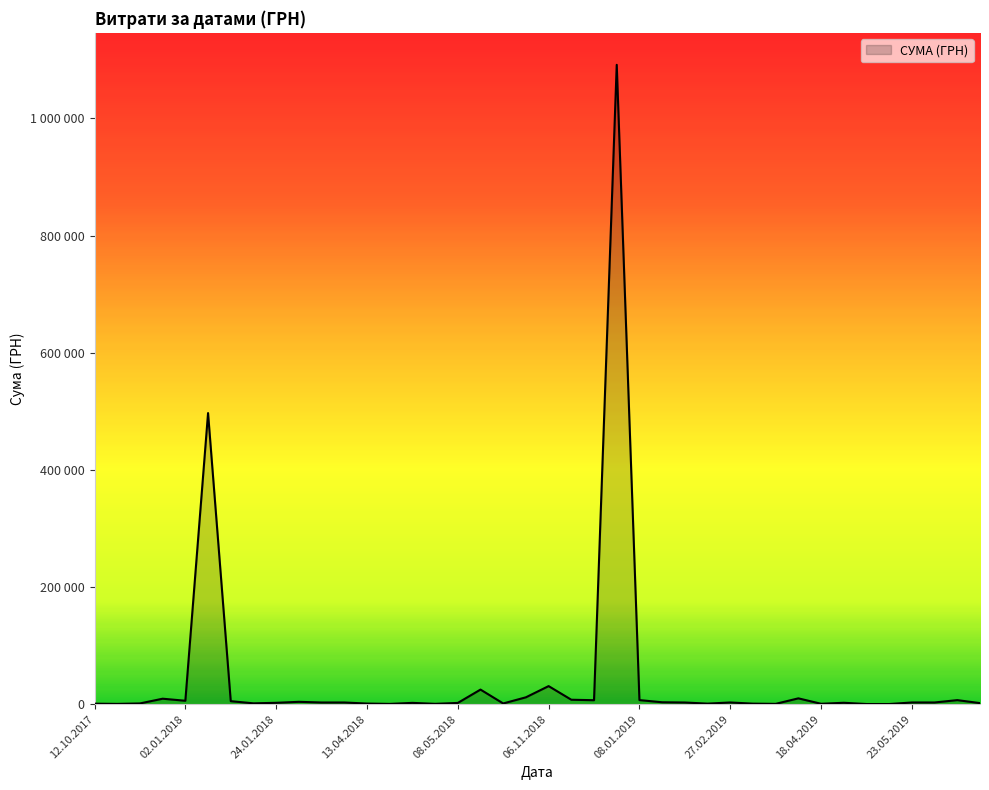

Is this an area chart (filled region under the line)?

Yes